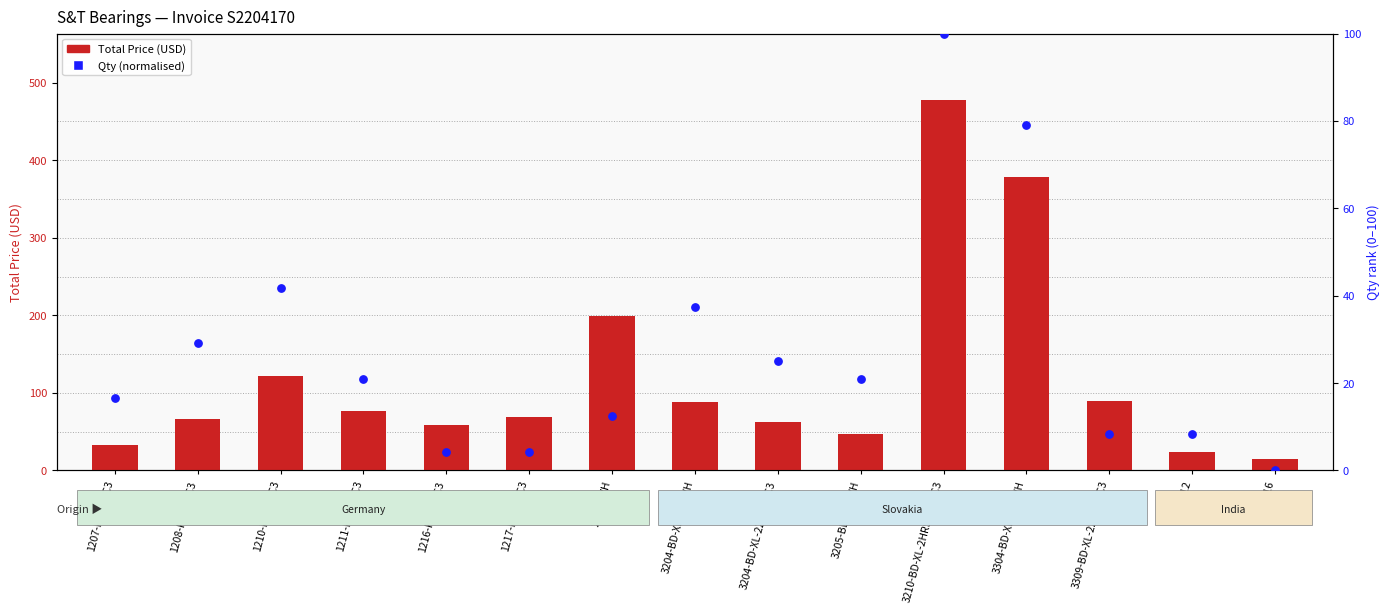

Which series has the largest total across all categories?

Total Price (USD)